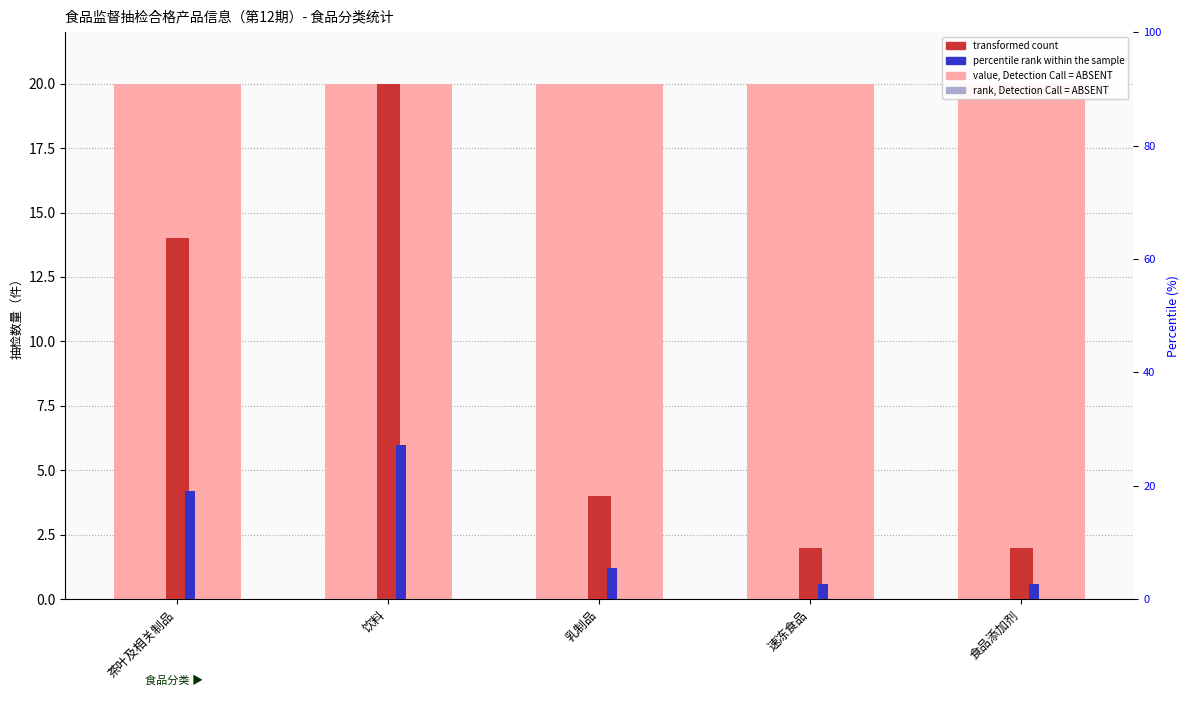

Count the number of data series in this chart.

3